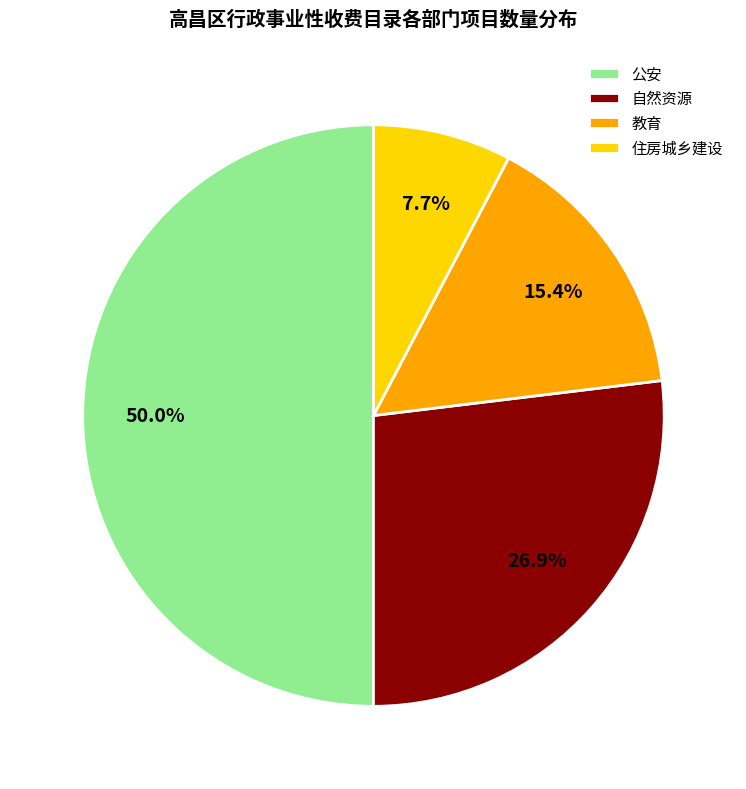

How many slices are in this pie chart?

4